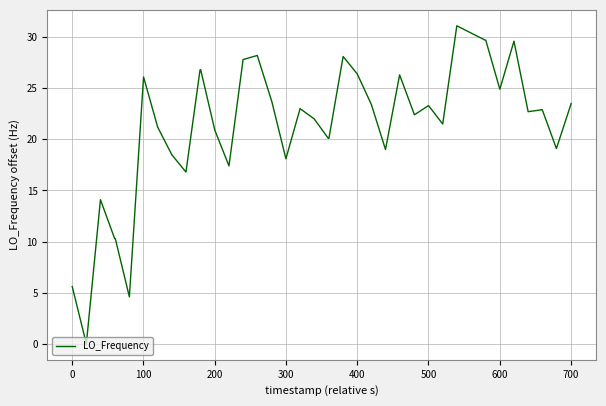

What is the difference between the maximum and minimum values?

31.1